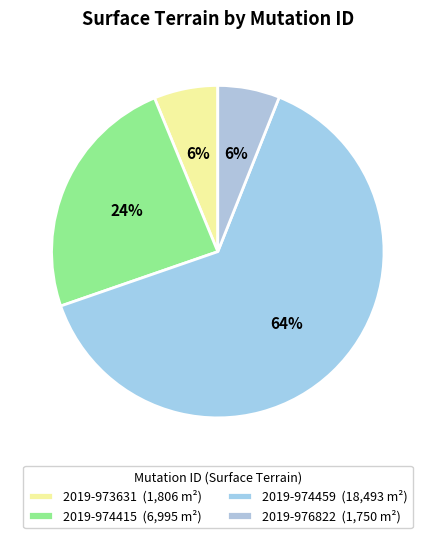

Does 2019-974415 represent more than half of the total?

No